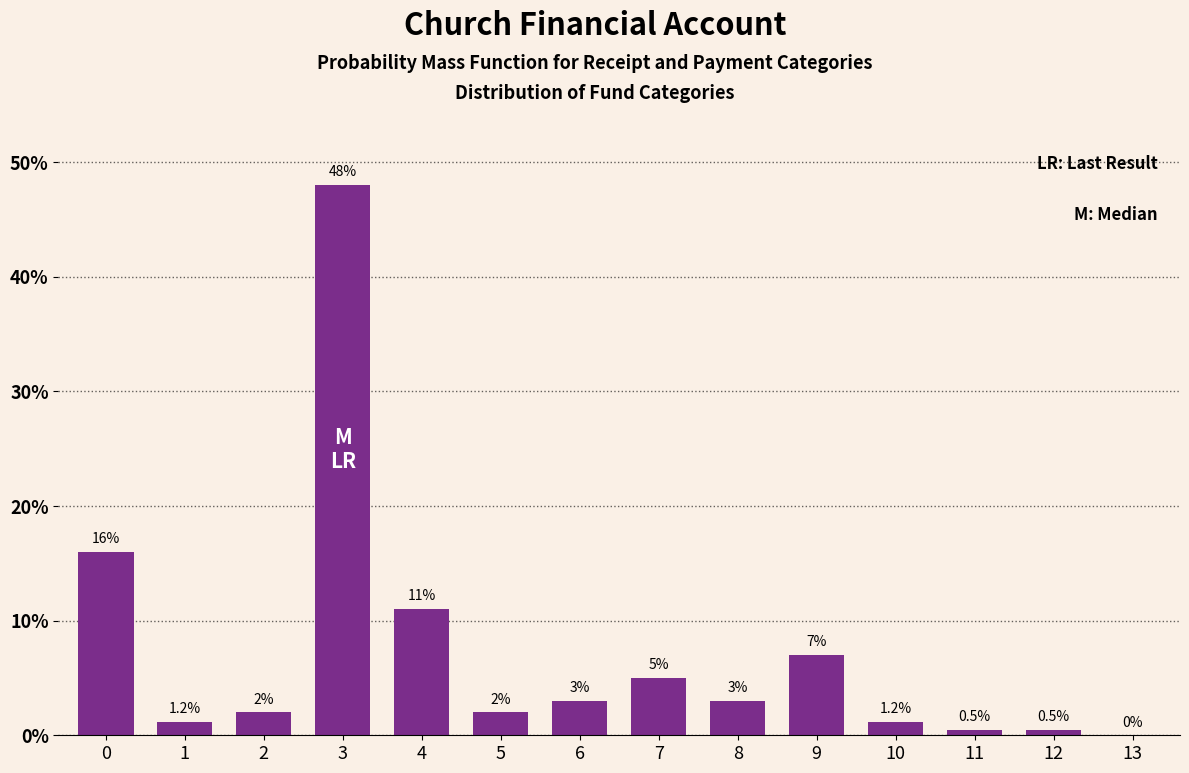

Reading right to left, transcribe all the data shown in this chart.

13=0.0	12=0.5	11=0.5	10=1.2	9=7.0	8=3.0	7=5.0	6=3.0	5=2.0	4=11.0	3=48.0	2=2.0	1=1.2	0=16.0